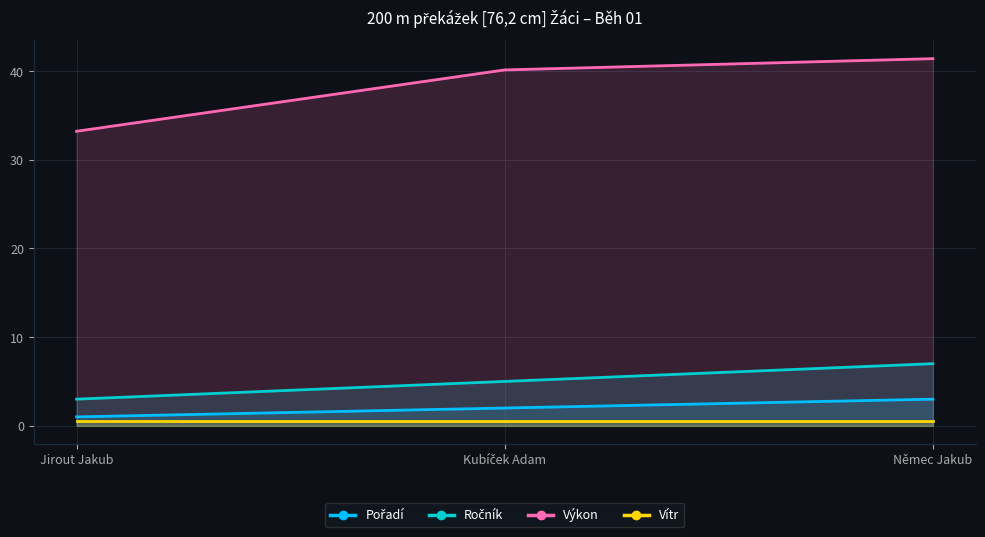

At which label does Výkon reach its minimum?

Jirout Jakub